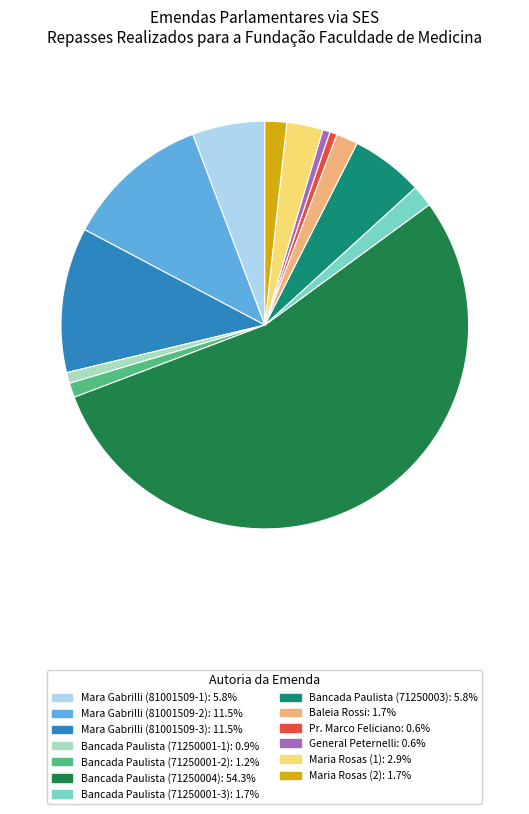

Which category has the biggest portion of the pie?

Bancada Paulista (71250004)